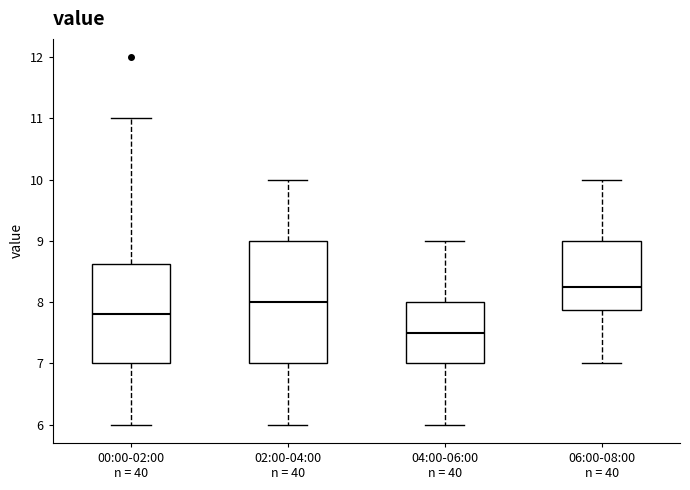

Where is the upper edge of the box for 04:00-06:00 n = 40 on the y-axis? The values are not printed on the chart, so give them approximately, as read against the axis.

8.0